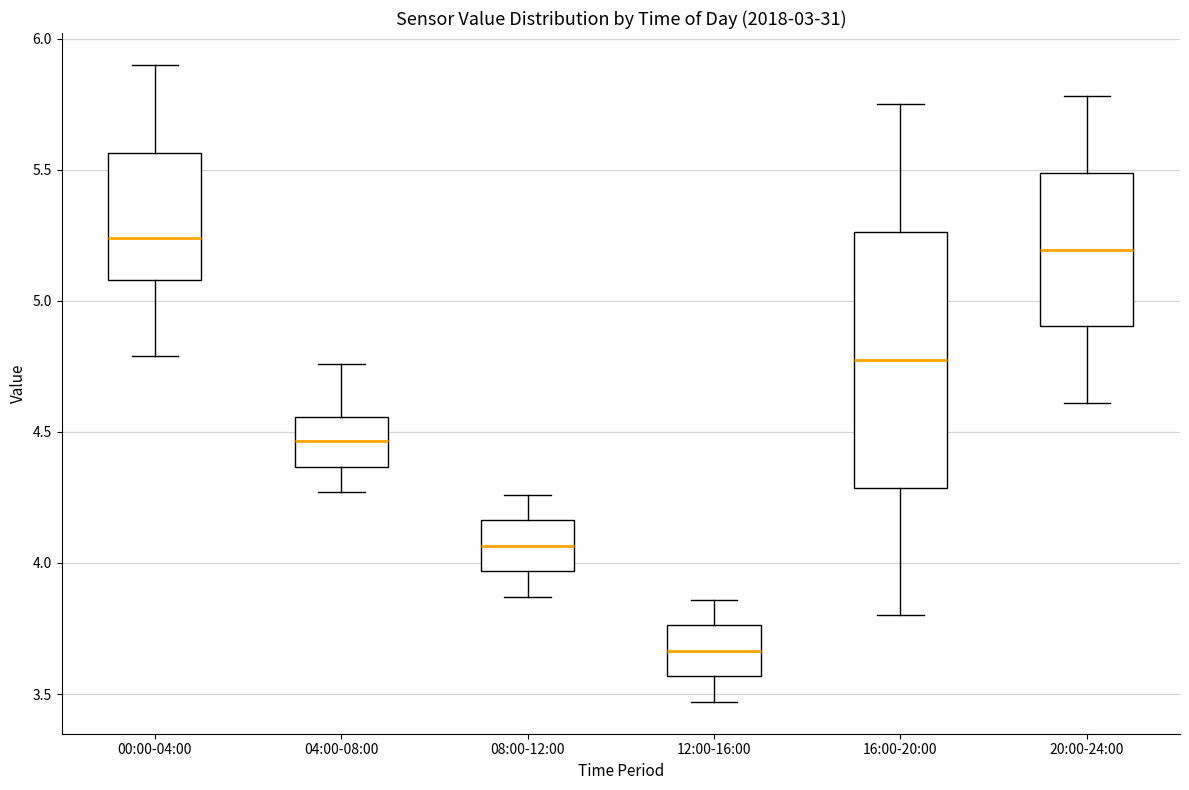

Comparing the boxes themselves (not the whiskers), which one is the tallest?

16:00-20:00